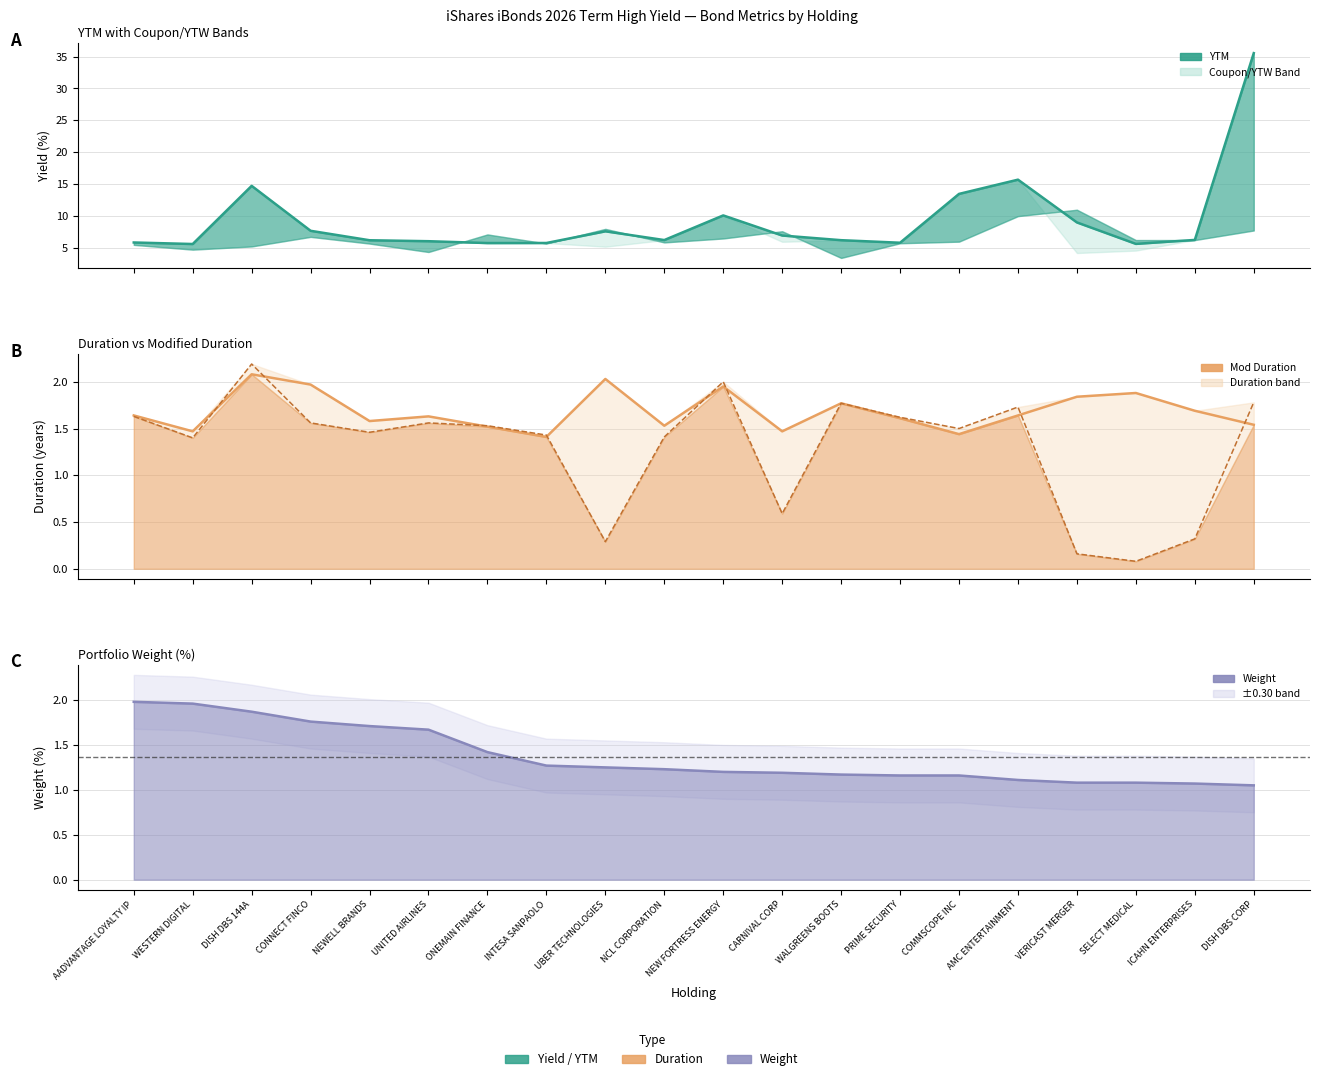

Which series has the largest total across all categories?

YTM